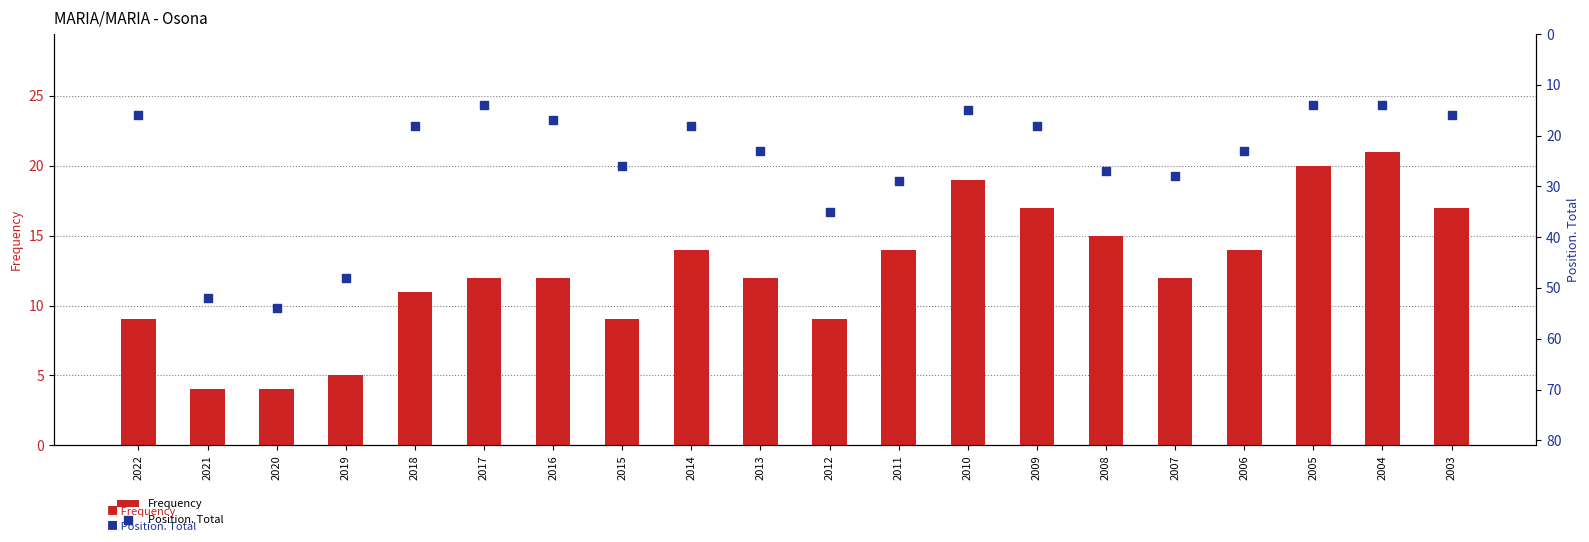

Which series has the largest Y range (max minus min)?

Position. Total